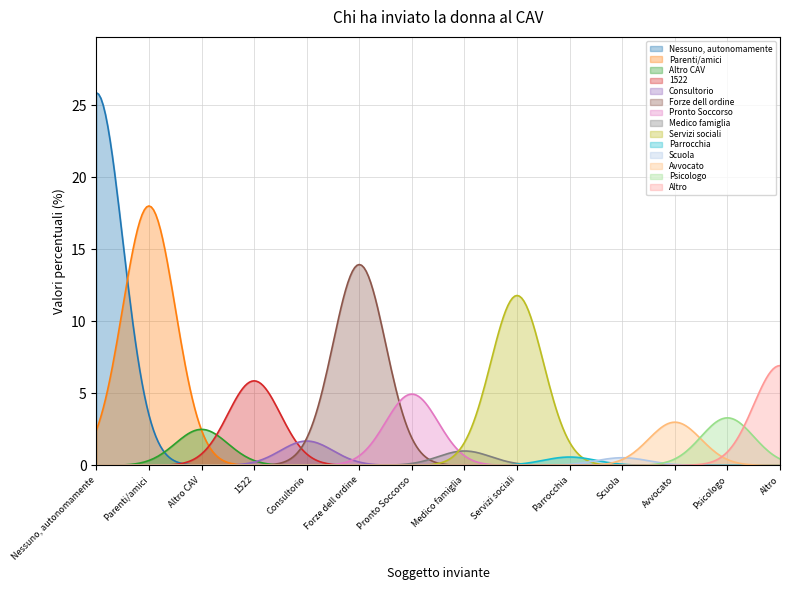

What is the difference between the values at Nessuno, autonomamente and Medico famiglia?

24.9